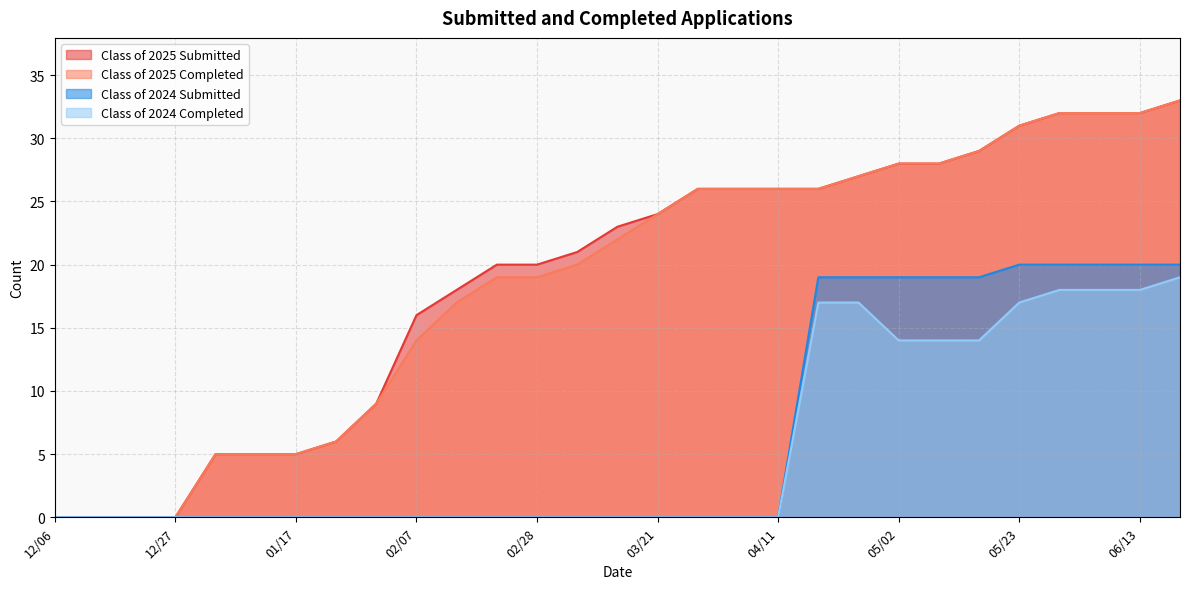

Reading right to left, transcribe all the data shown in this chart.

Class of 2025 Submitted: 06/20=33	06/13=32	06/06=32	05/30=32	05/23=31	05/16=29	05/09=28	05/02=28	04/24=27	04/18=26	04/11=26	04/04=26	03/28=26	03/21=24	03/14=23	03/07=21	02/28=20	02/21=20	02/14=18	02/07=16	01/31=9	01/24=6	01/17=5	01/10=5	12/31=5	12/27=0	12/20=0	12/13=0	12/06=0
Class of 2025 Completed: 06/20=33	06/13=32	06/06=32	05/30=32	05/23=31	05/16=29	05/09=28	05/02=28	04/24=27	04/18=26	04/11=26	04/04=26	03/28=26	03/21=24	03/14=22	03/07=20	02/28=19	02/21=19	02/14=17	02/07=14	01/31=9	01/24=6	01/17=5	01/10=5	12/31=5	12/27=0	12/20=0	12/13=0	12/06=0
Class of 2024 Submitted: 06/20=20	06/13=20	06/06=20	05/30=20	05/23=20	05/16=19	05/09=19	05/02=19	04/24=19	04/18=19	04/11=0	04/04=0	03/28=0	03/21=0	03/14=0	03/07=0	02/28=0	02/21=0	02/14=0	02/07=0	01/31=0	01/24=0	01/17=0	01/10=0	12/31=0	12/27=0	12/20=0	12/13=0	12/06=0
Class of 2024 Completed: 06/20=19	06/13=18	06/06=18	05/30=18	05/23=17	05/16=14	05/09=14	05/02=14	04/24=17	04/18=17	04/11=0	04/04=0	03/28=0	03/21=0	03/14=0	03/07=0	02/28=0	02/21=0	02/14=0	02/07=0	01/31=0	01/24=0	01/17=0	01/10=0	12/31=0	12/27=0	12/20=0	12/13=0	12/06=0